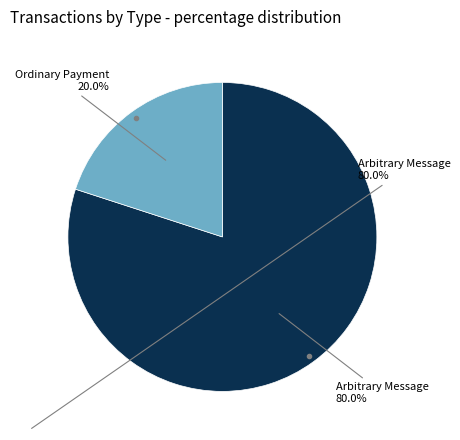

Does any single category account for the majority?

Yes